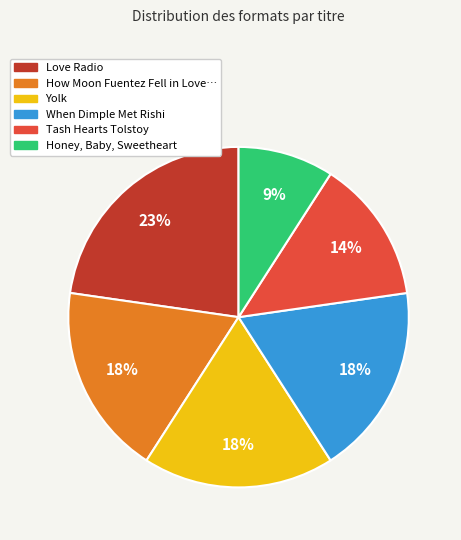

How many segments does this pie chart have?

6